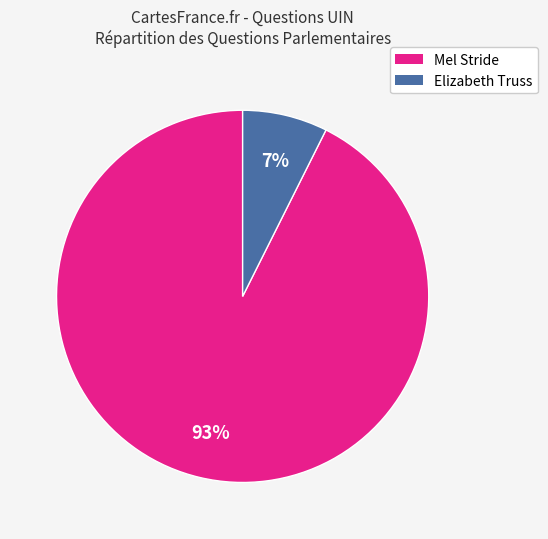

Is there a majority slice in this chart?

Yes